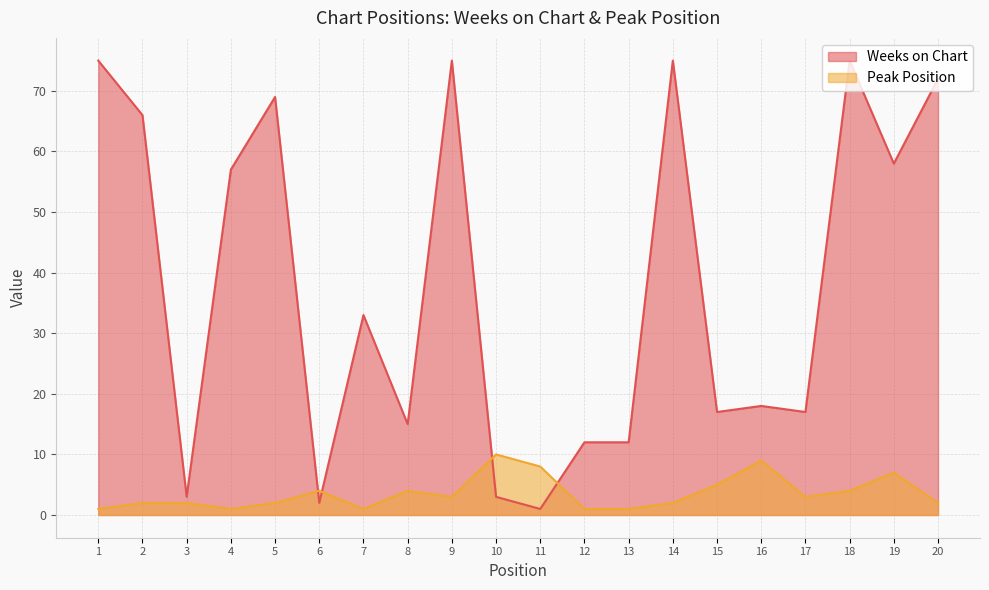

How many distinct data groups are displayed?

2